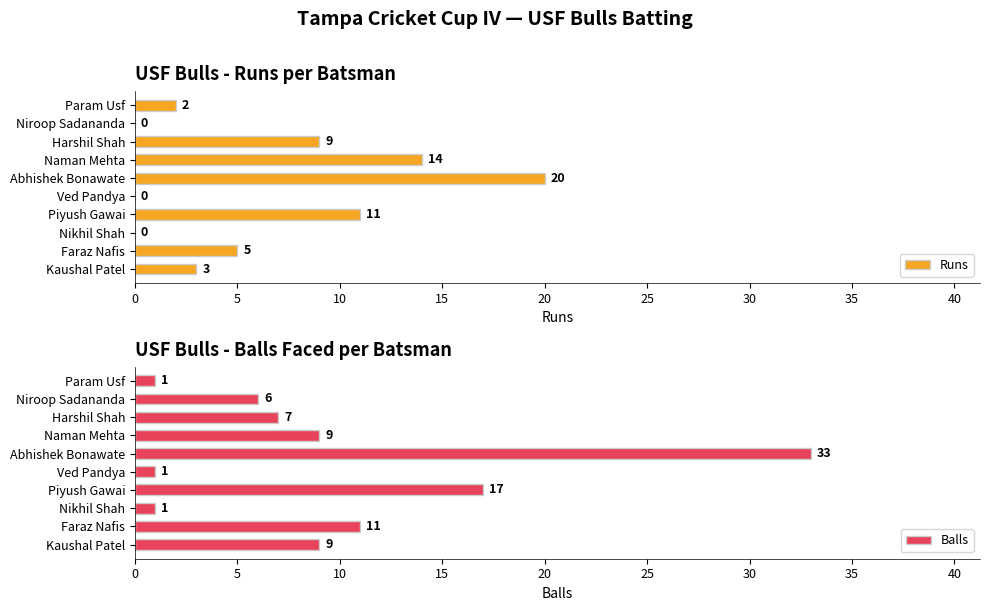

Reading left to right, list all the values displayed in this chart.

Runs: 3	5	0	11	0	20	14	9	0	2
Balls: 9	11	1	17	1	33	9	7	6	1